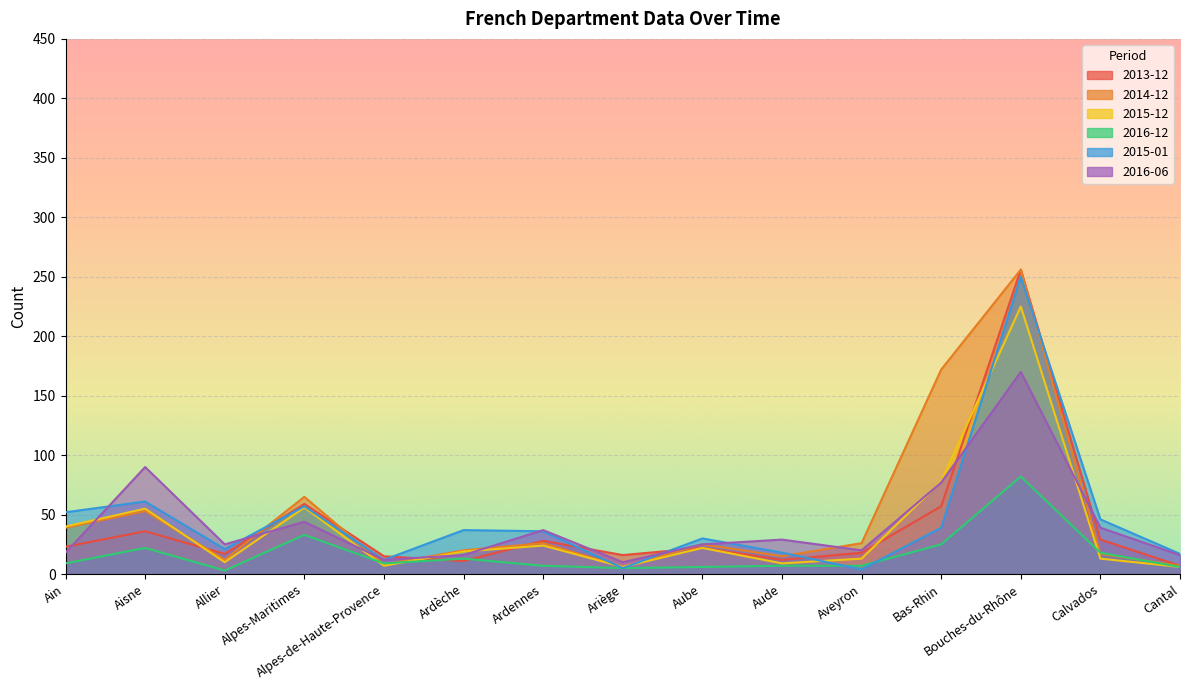

What are all the series names shown in the legend?

2013-12, 2014-12, 2015-12, 2016-12, 2015-01, 2016-06